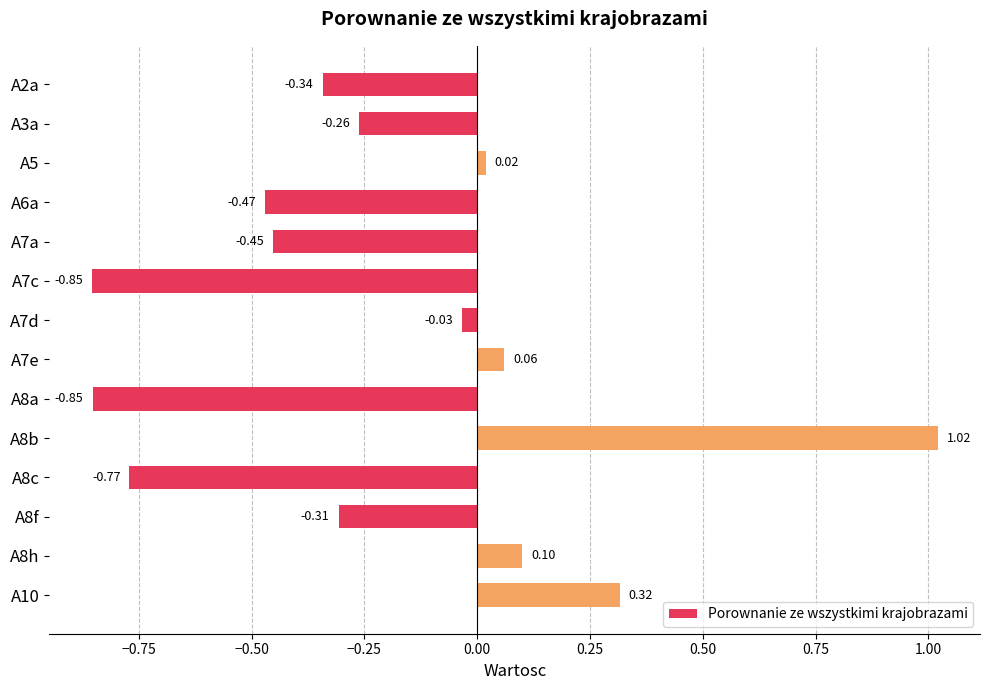

What is the difference between the maximum and minimum values?

1.9